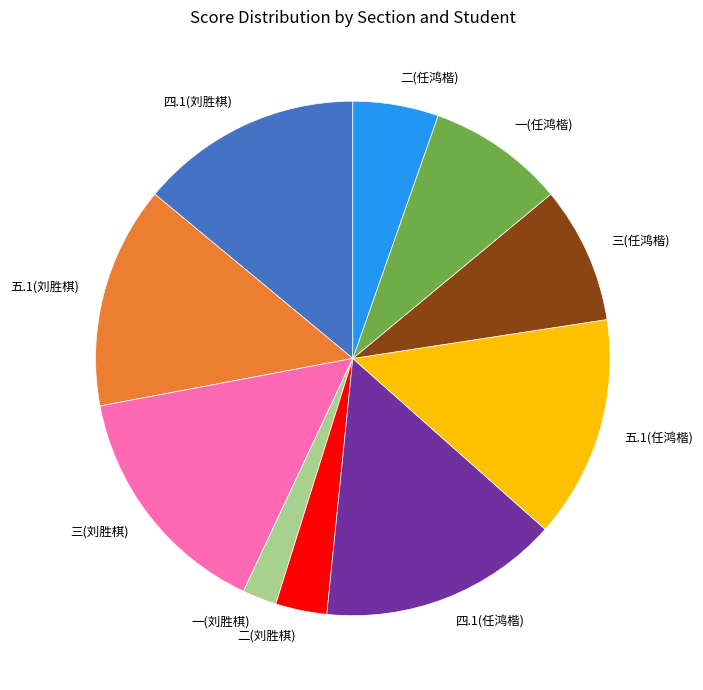

Does any single category account for the majority?

No